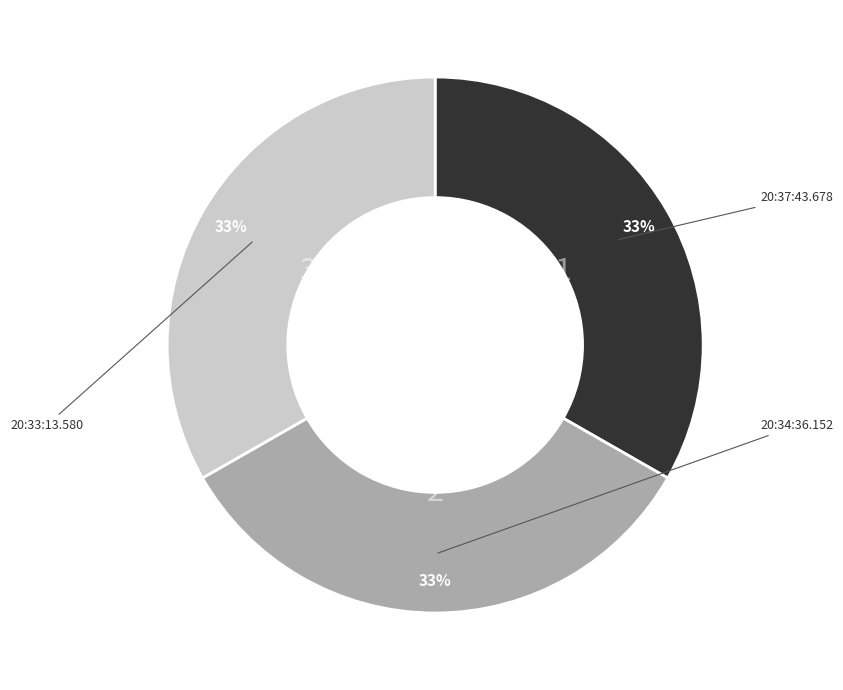

Does 20:34:36.152 represent more than half of the total?

No